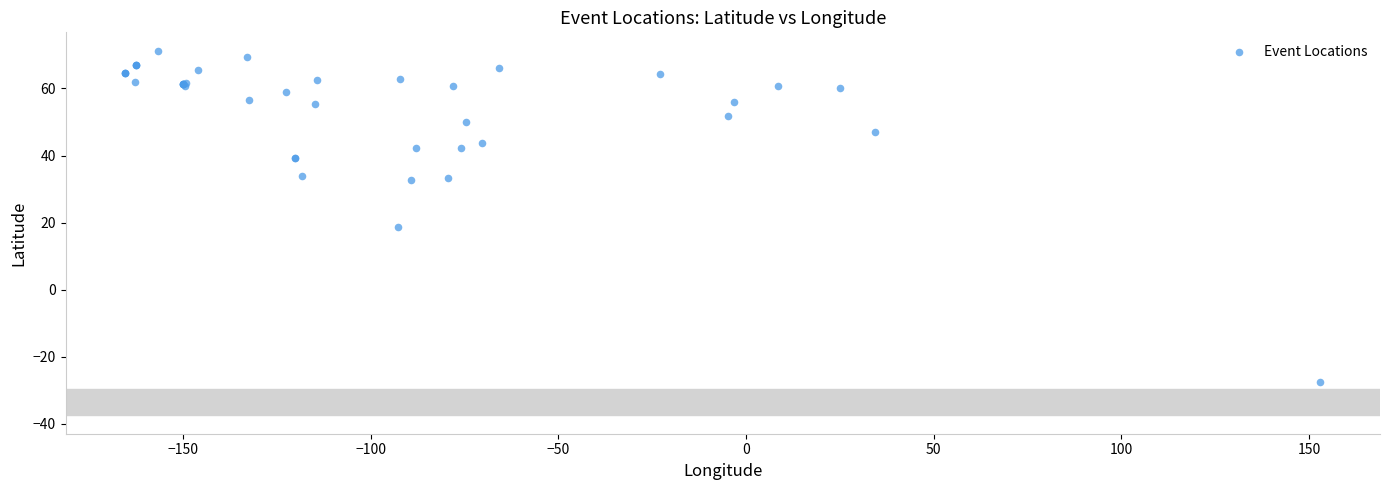

What Y value in the scatter plot is closest to 21?

18.6